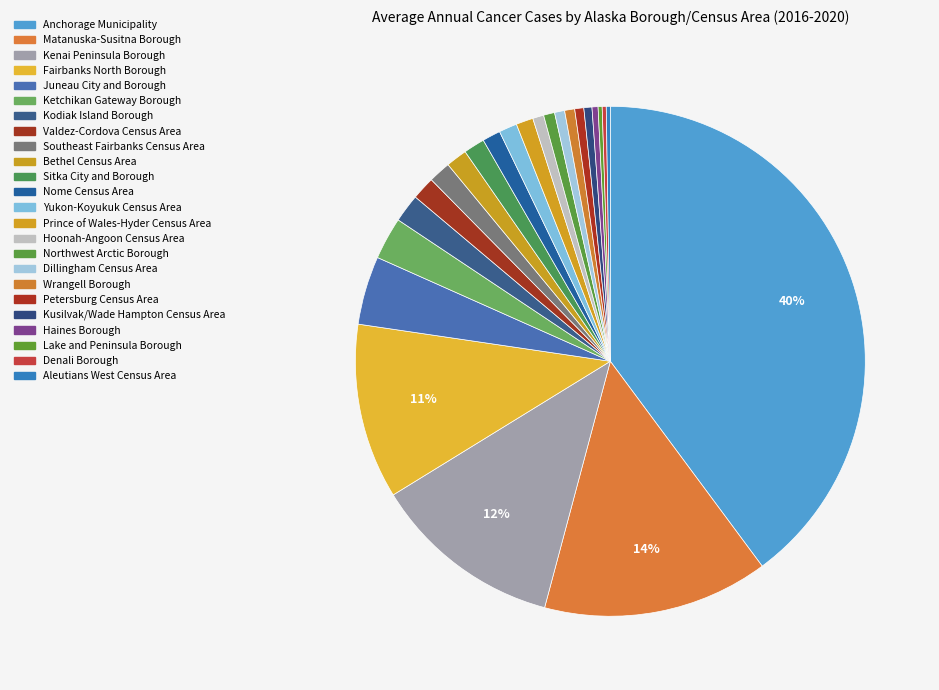

What is the change in value from Southeast Fairbanks Census Area to Nome Census Area?

-4